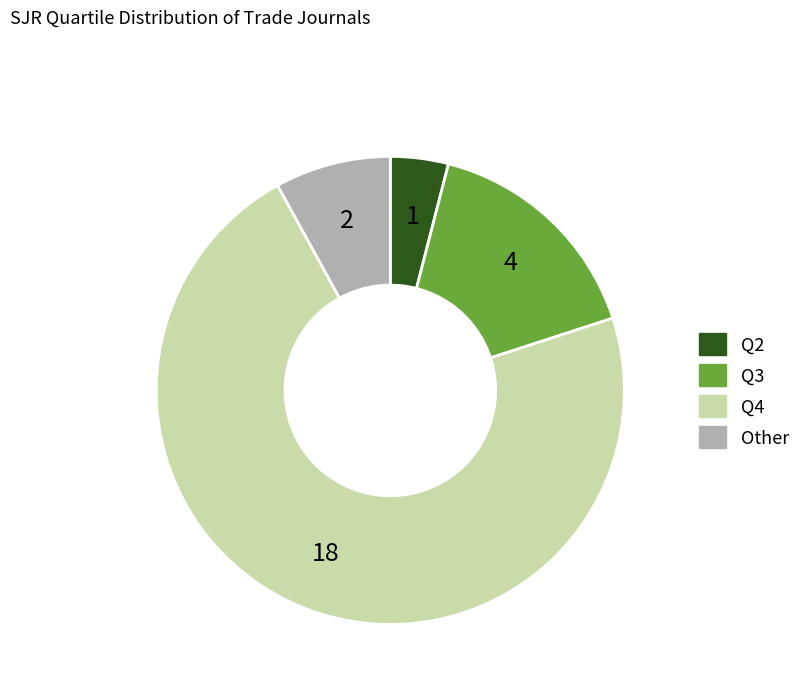

Is there a majority slice in this chart?

Yes